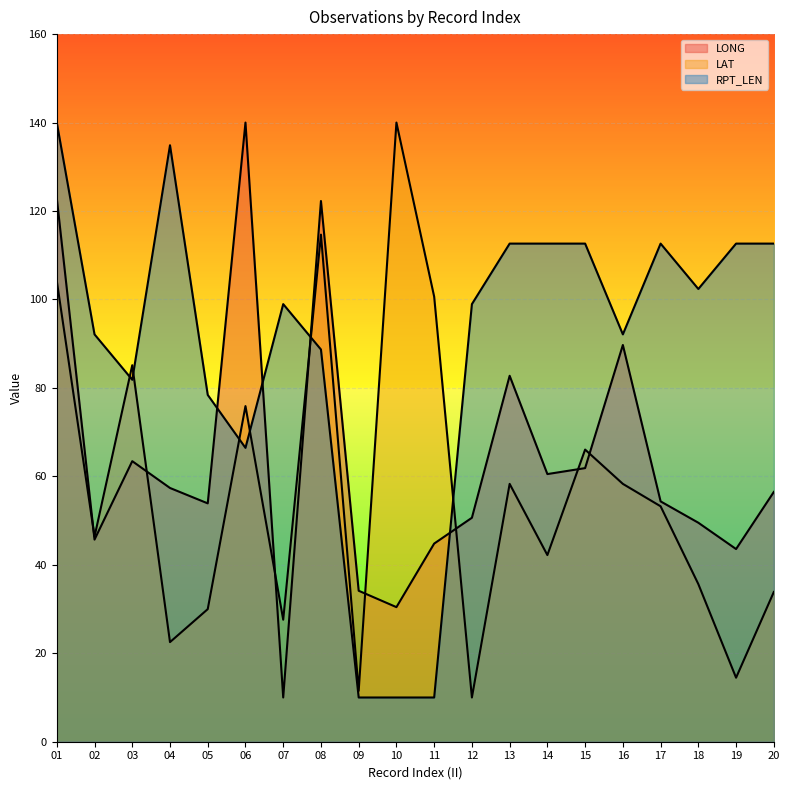

At which label does LONG first exceed 56?

01